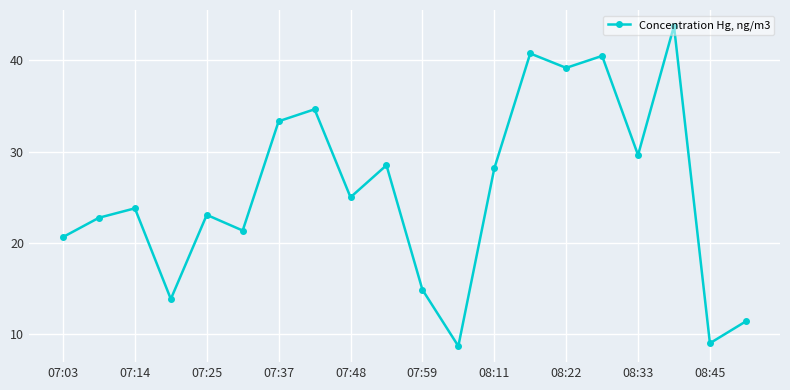

How many interior local peaks (higher than both neighbors) does the data have?

7